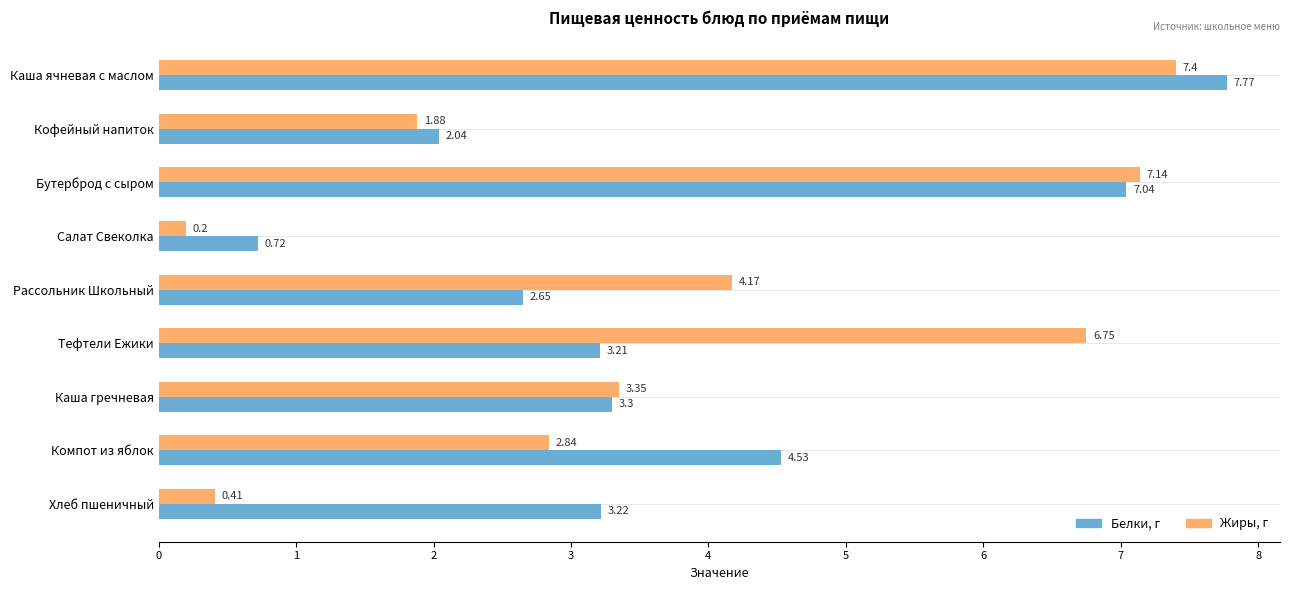

At which category is the sum across all series the highest?

Каша ячневая с маслом